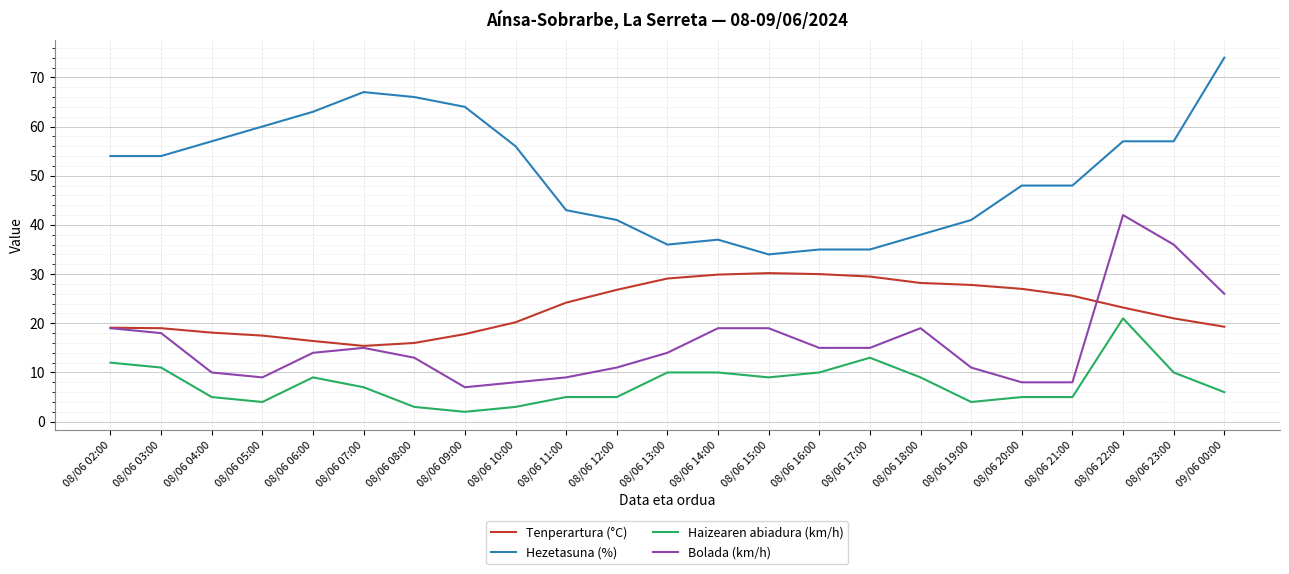

Which series changed the most between 08/06 08:00 and 08/06 16:00?

Hezetasuna (%)